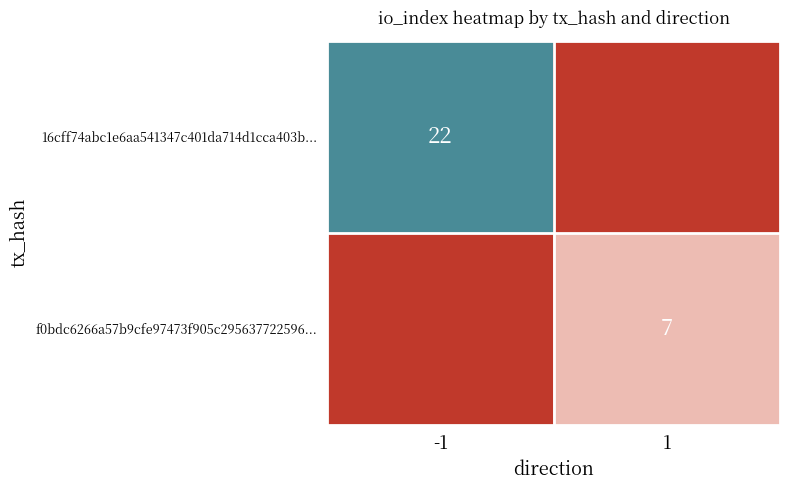

The 16cff74abc1e6aa541347c401da714d1cca403b... series shows 22 at -1. True or false?

True